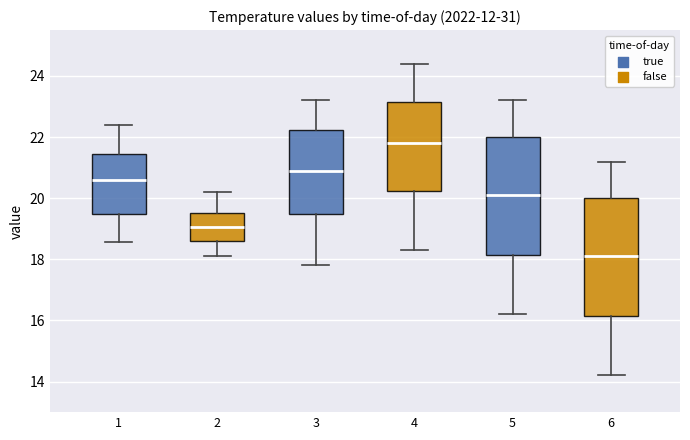

Which box has the highest median line?

4